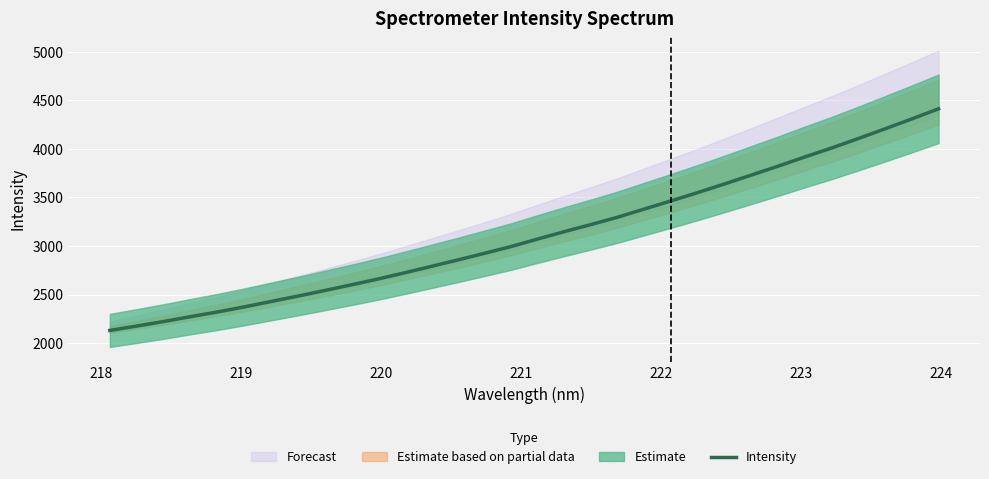

Is it true that the value at 220 is 743.3?

False